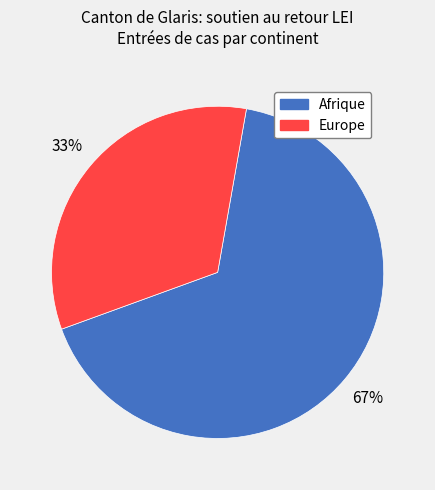

To the nearest percent, what portion does Afrique represent?

67%